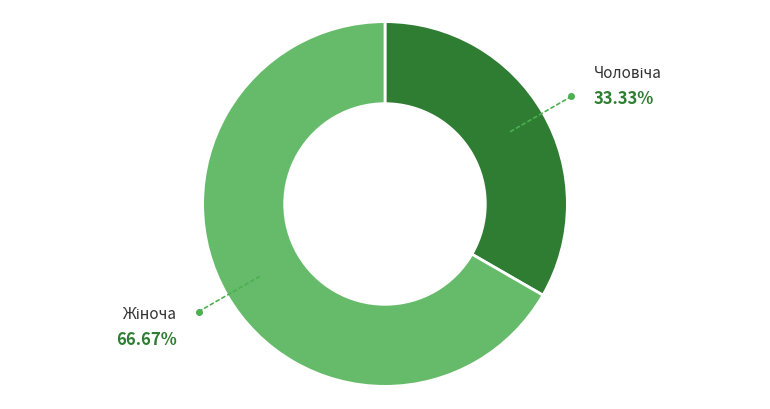

How many slices are in this pie chart?

2